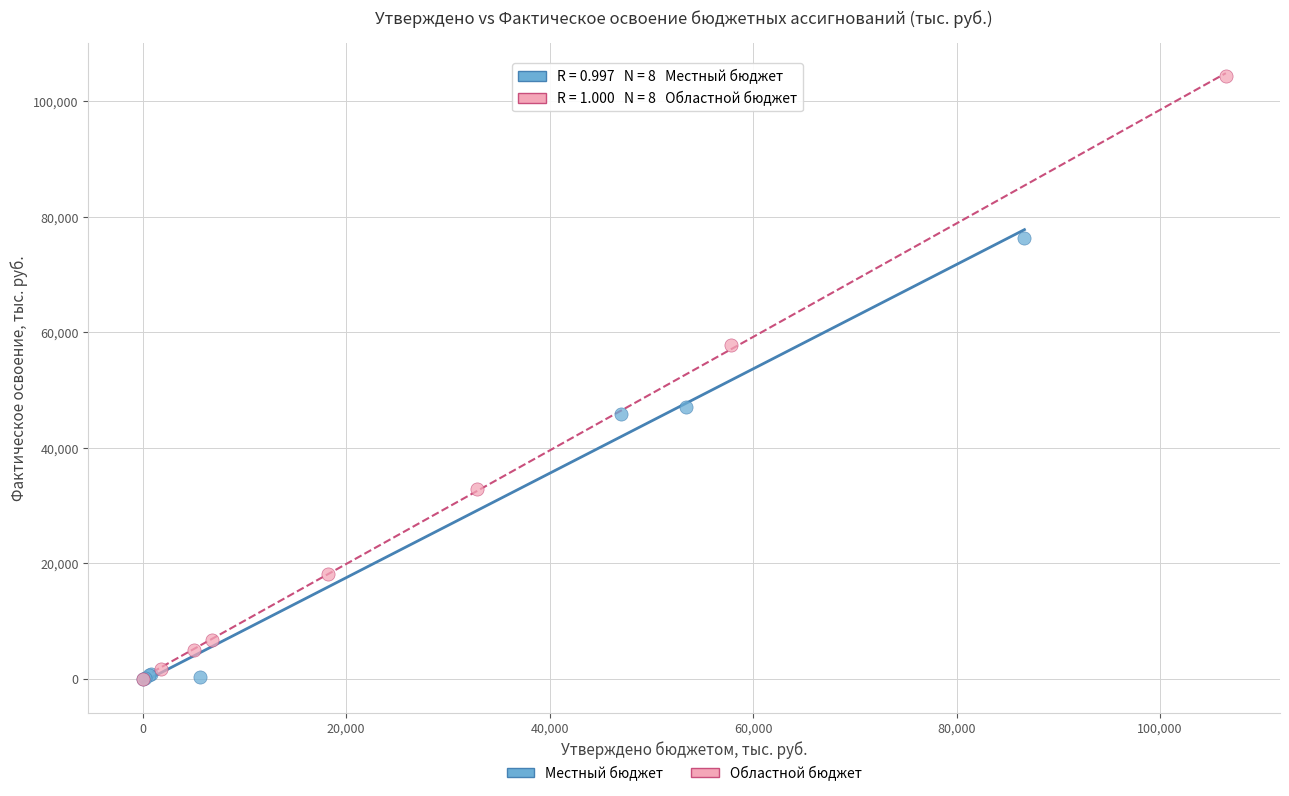

Which series reaches the maximum Y coordinate?

Областной бюджет